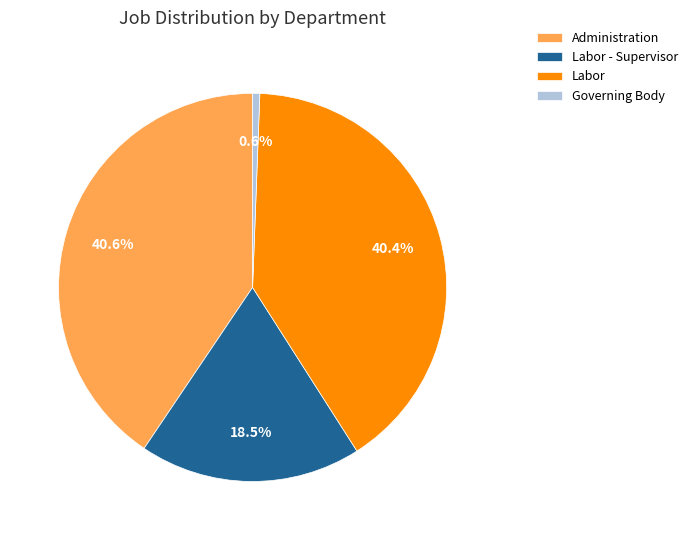

What is the smallest slice in the pie chart?

Governing Body